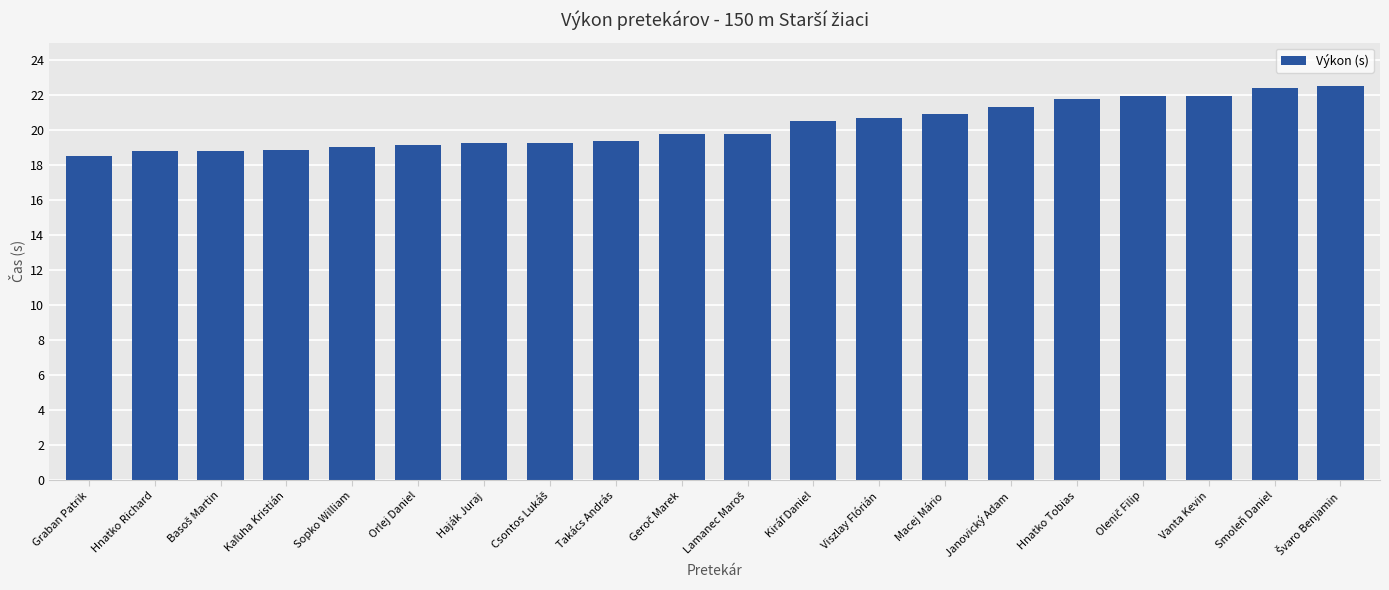

How many series are shown in this chart?

1